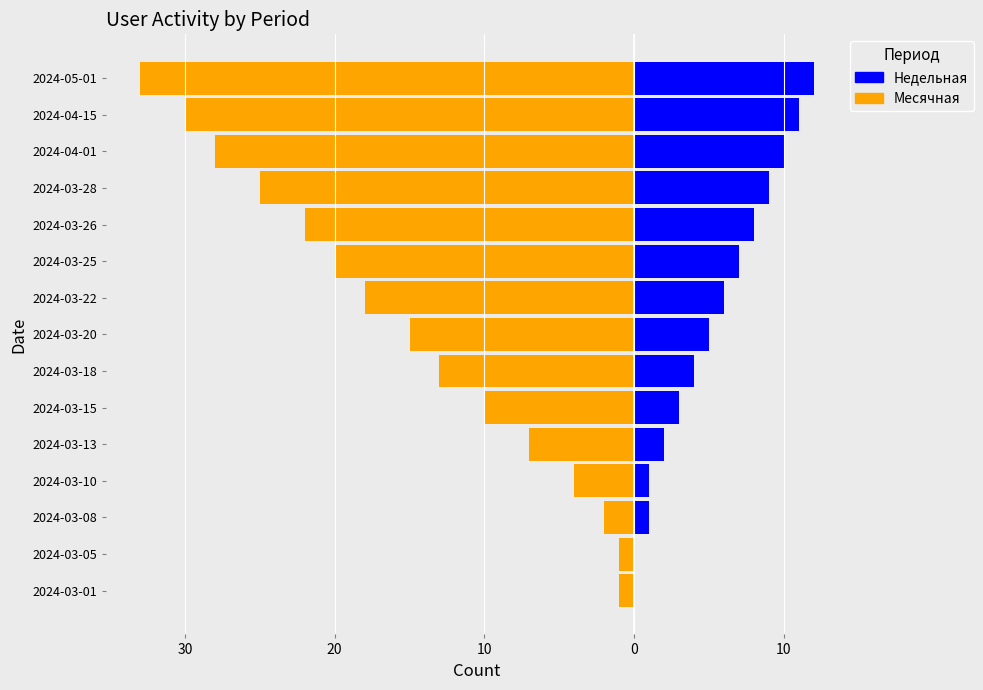

How many bars are there in total?

30